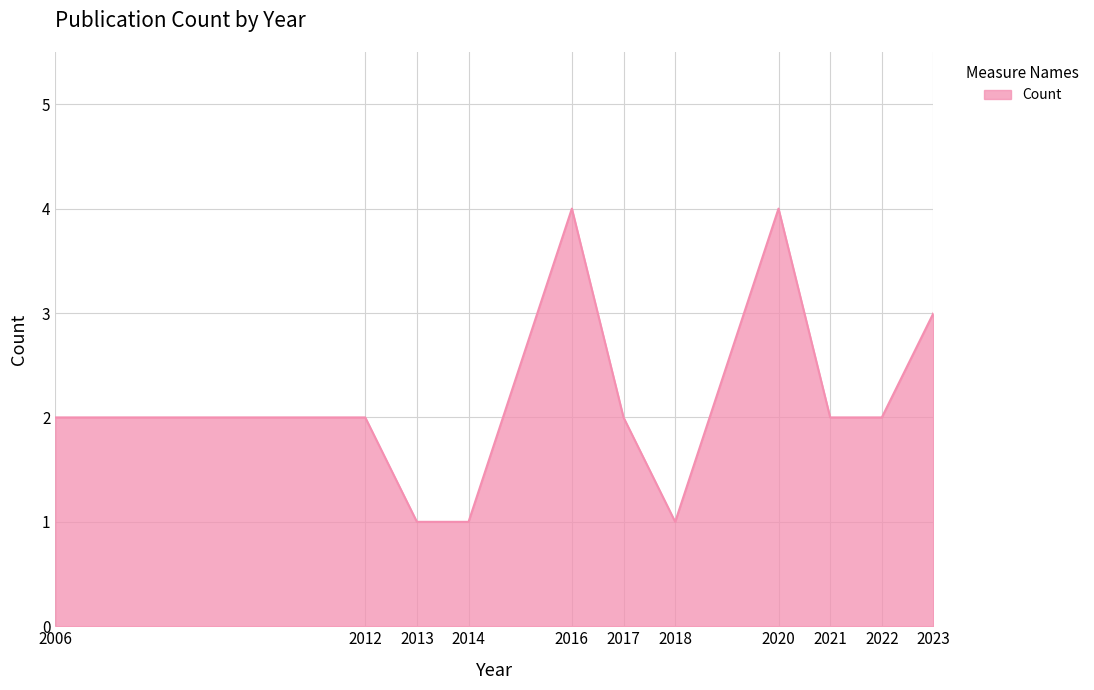

Count the values in the range 1 to 3.

9